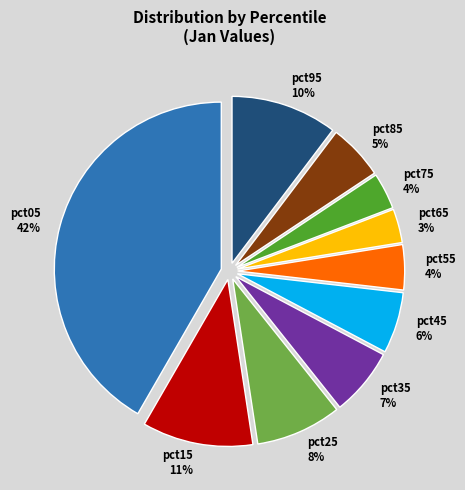

Combined, do pct55 and pct35 account for over 50%?

No